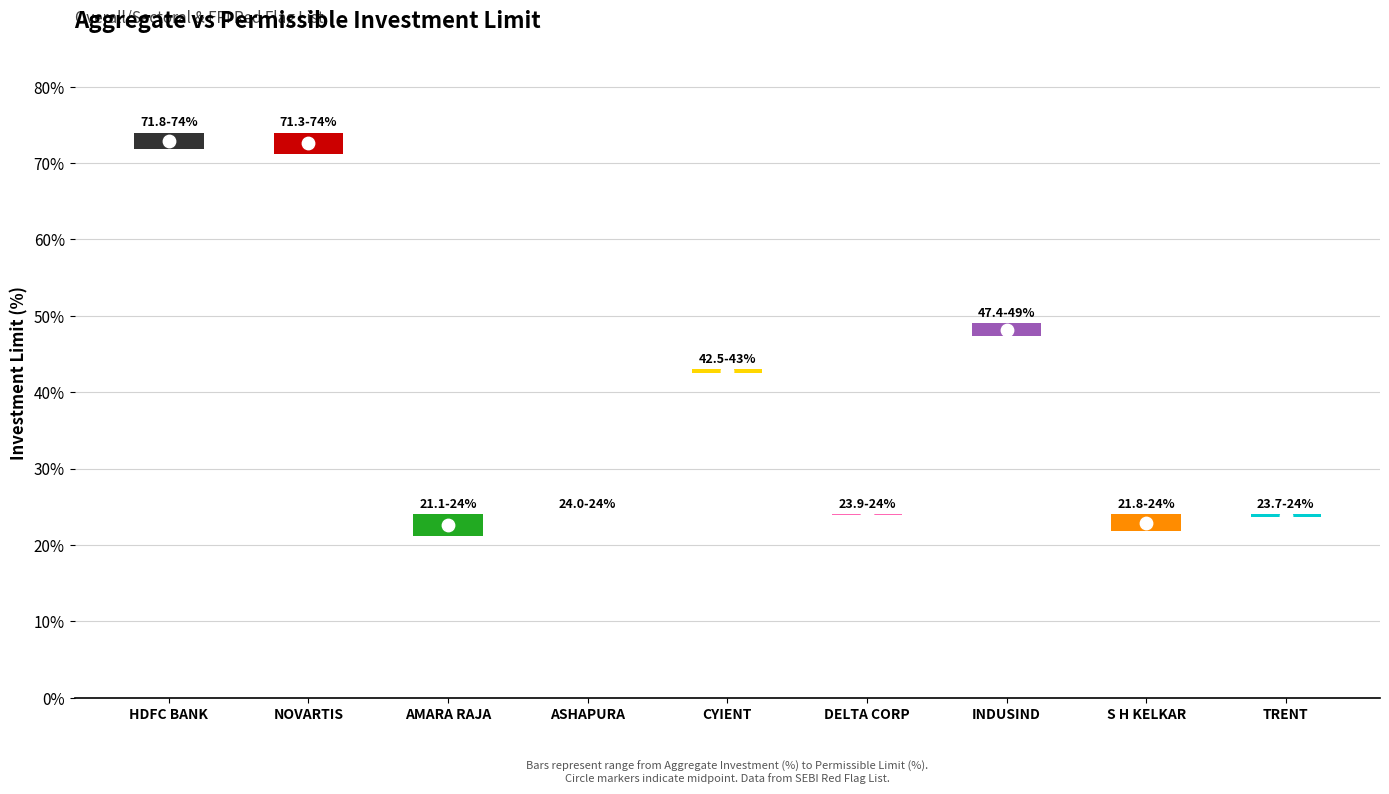

At how many categories does at least one series exceed 32?

4